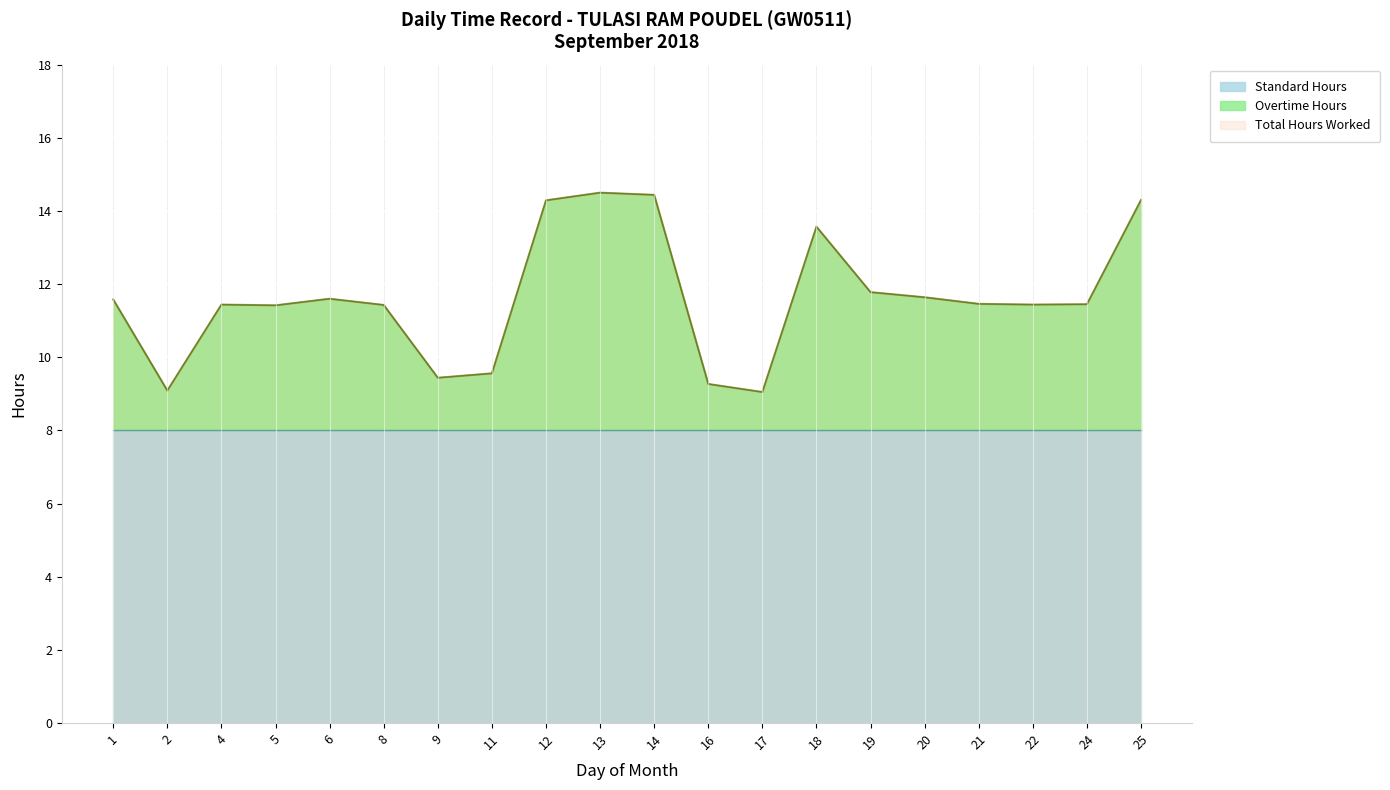

How many data points does each series have?

20